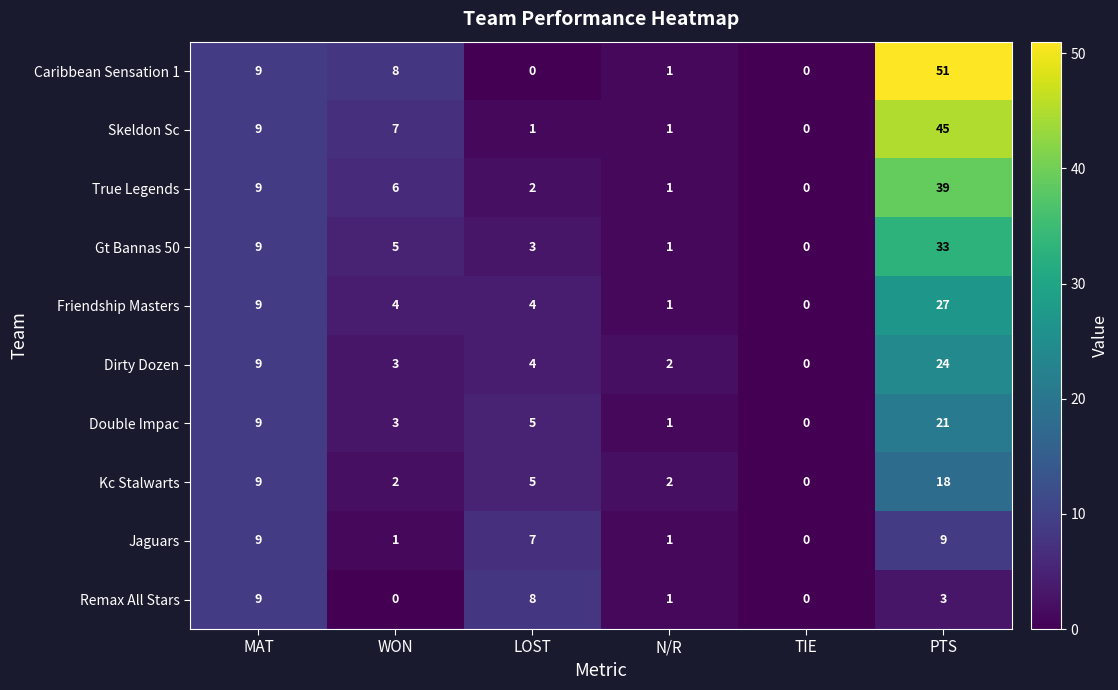

Rank the series by their maximum value, from highest to lowest.

Caribbean Sensation 1, Skeldon Sc, True Legends, Gt Bannas 50, Friendship Masters, Dirty Dozen, Double Impac, Kc Stalwarts, Jaguars, Remax All Stars